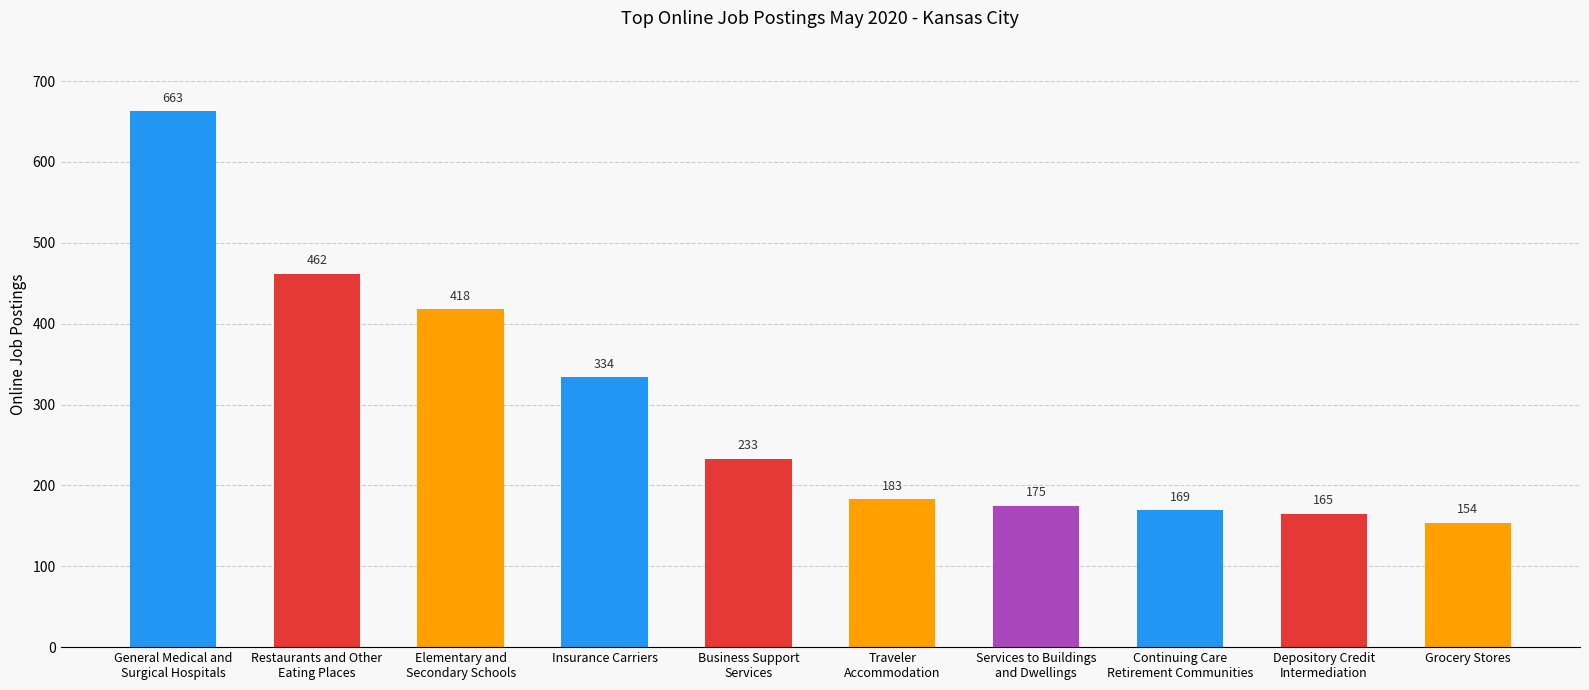

Reading left to right, list all the values displayed in this chart.

General Medical and
Surgical Hospitals=663	Restaurants and Other
Eating Places=462	Elementary and
Secondary Schools=418	Insurance Carriers=334	Business Support
Services=233	Traveler
Accommodation=183	Services to Buildings
and Dwellings=175	Continuing Care
Retirement Communities=169	Depository Credit
Intermediation=165	Grocery Stores=154